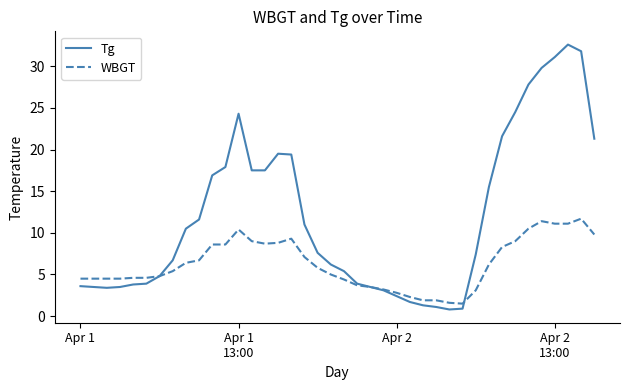

List the series in order of their peak value, highest first.

Tg, WBGT